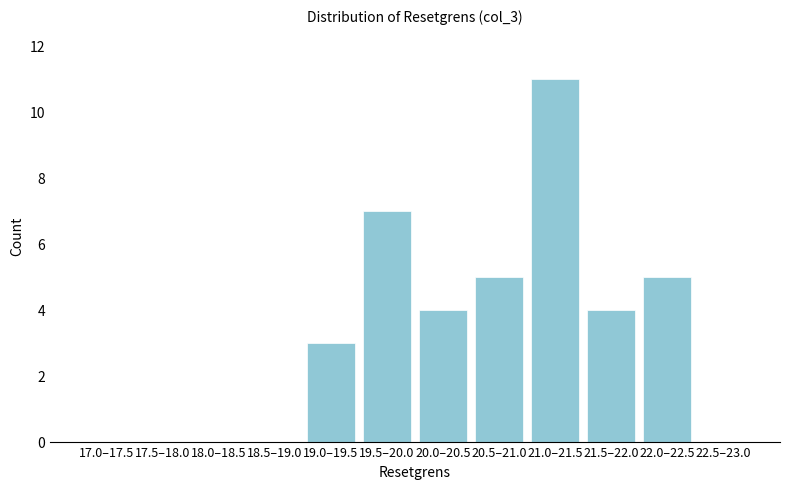

Reading left to right, what are all the values shown in this chart?

17.0–17.5=0	17.5–18.0=0	18.0–18.5=0	18.5–19.0=0	19.0–19.5=3	19.5–20.0=7	20.0–20.5=4	20.5–21.0=5	21.0–21.5=11	21.5–22.0=4	22.0–22.5=5	22.5–23.0=0